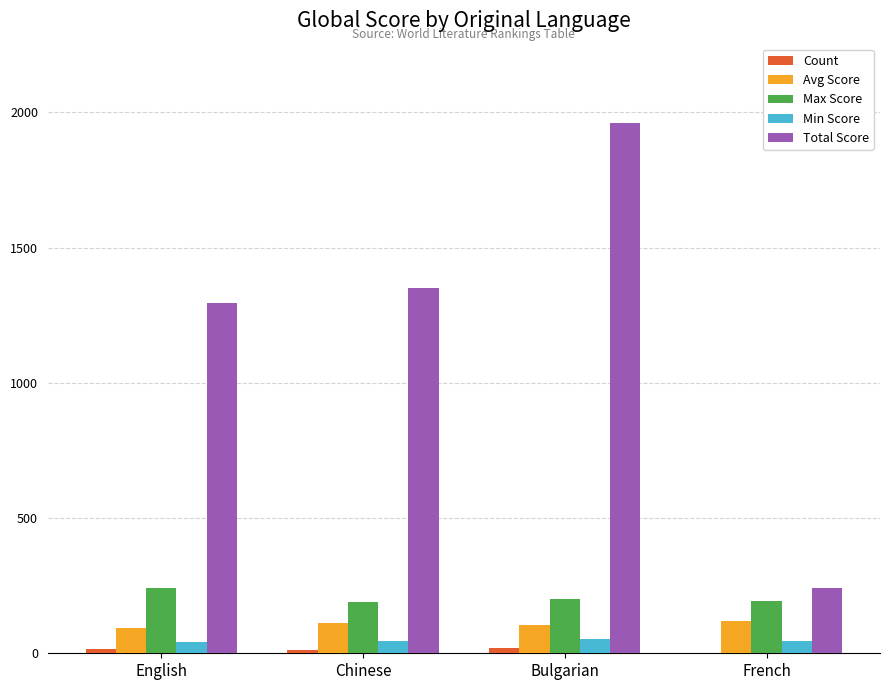

What is the greatest value displayed?

1960.0